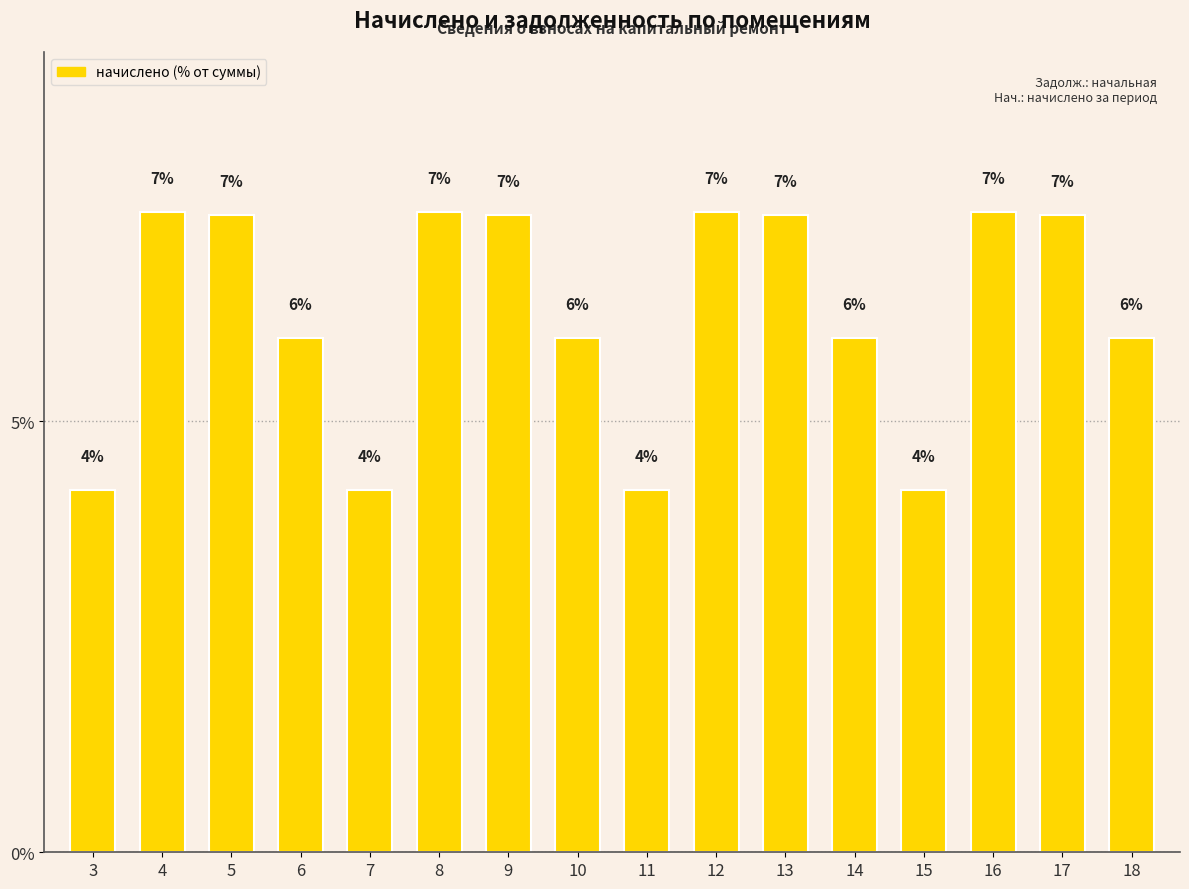

Which category has the highest value across all series?

4